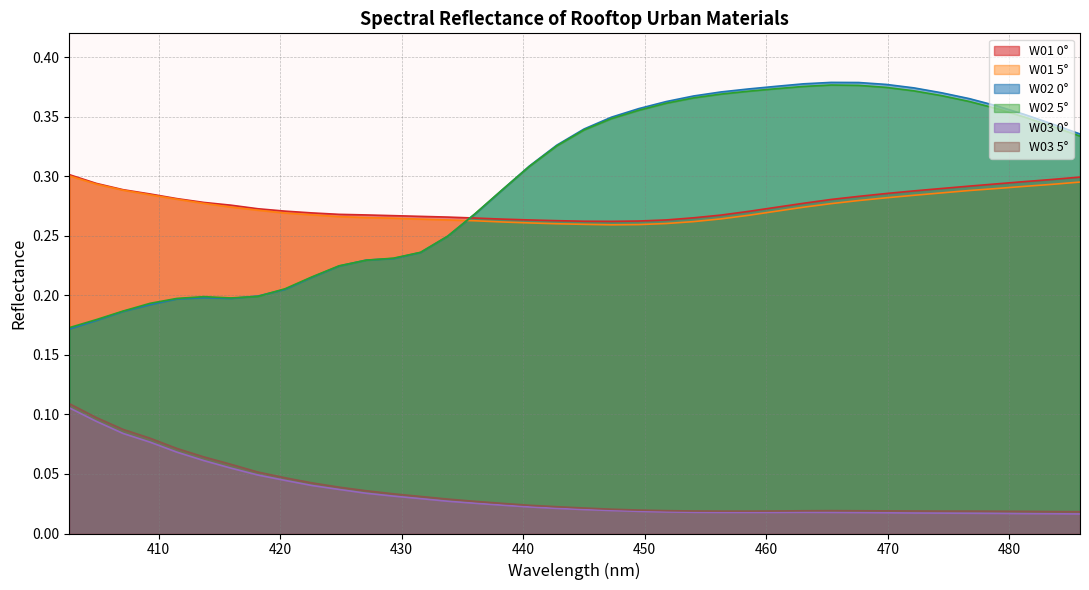

The W03 0° series shows 0.0 at 440.51. True or false?

True